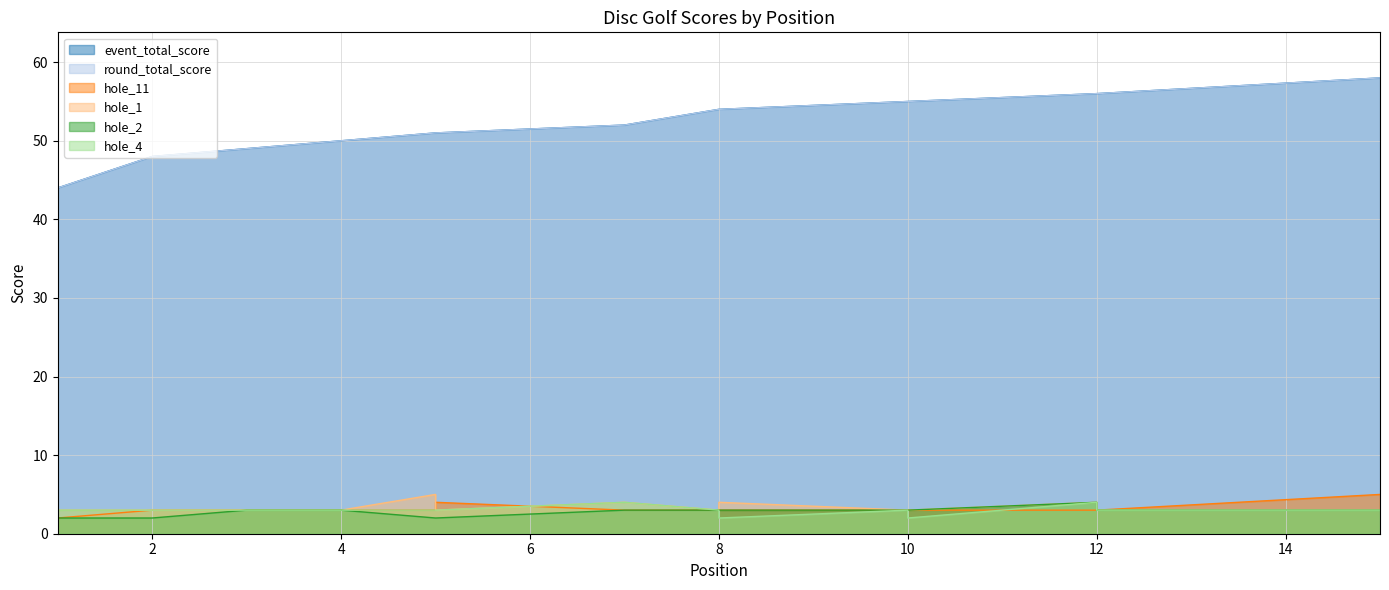

What is the lowest value of the hole_4 series?

2